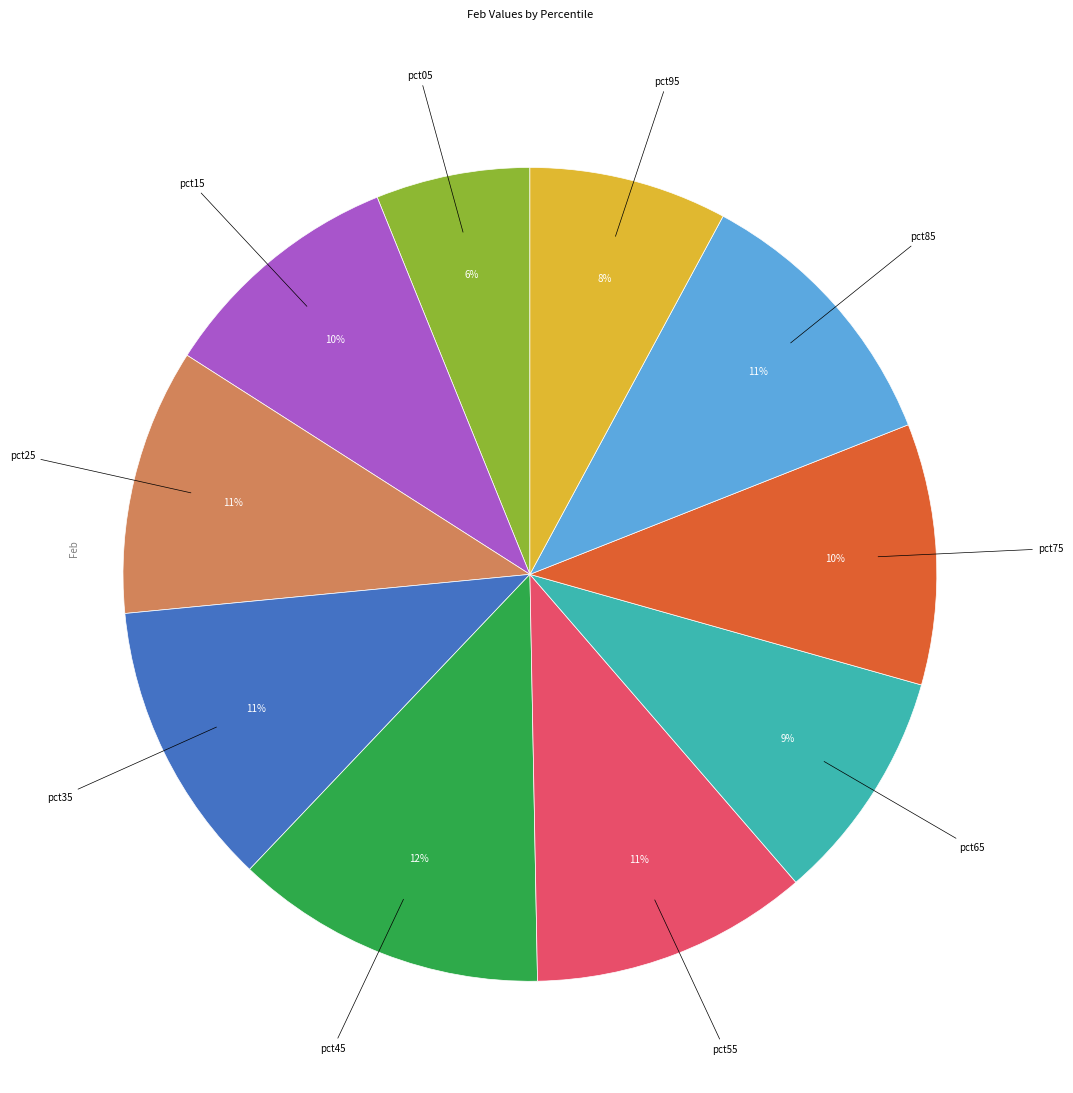

Is there a majority slice in this chart?

No